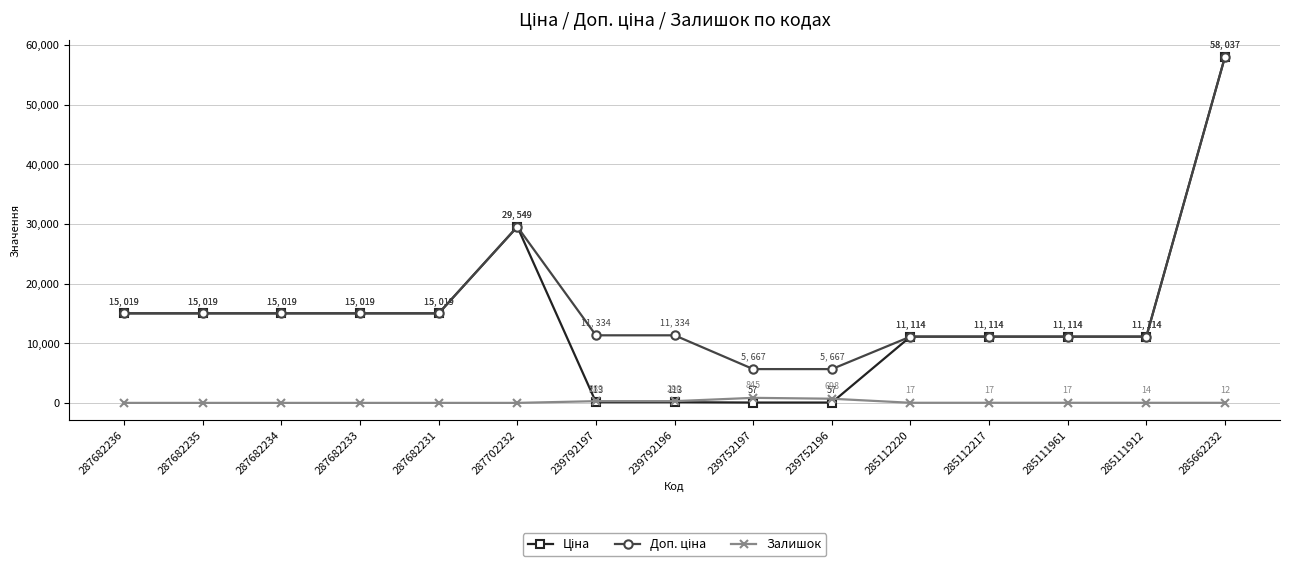

How many lines are shown in the chart?

3